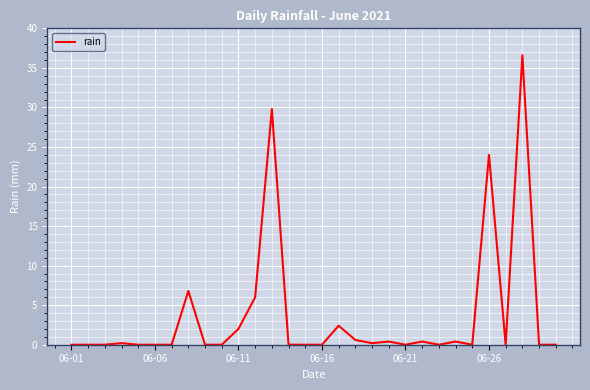

Is this an area chart (filled region under the line)?

No